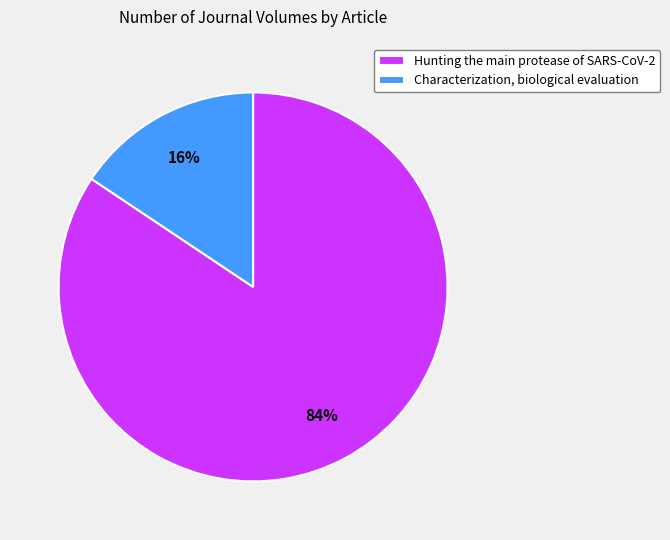

Is the sum of Hunting the main protease of SARS-CoV-2 and Characterization, biological evaluation greater than half?

Yes